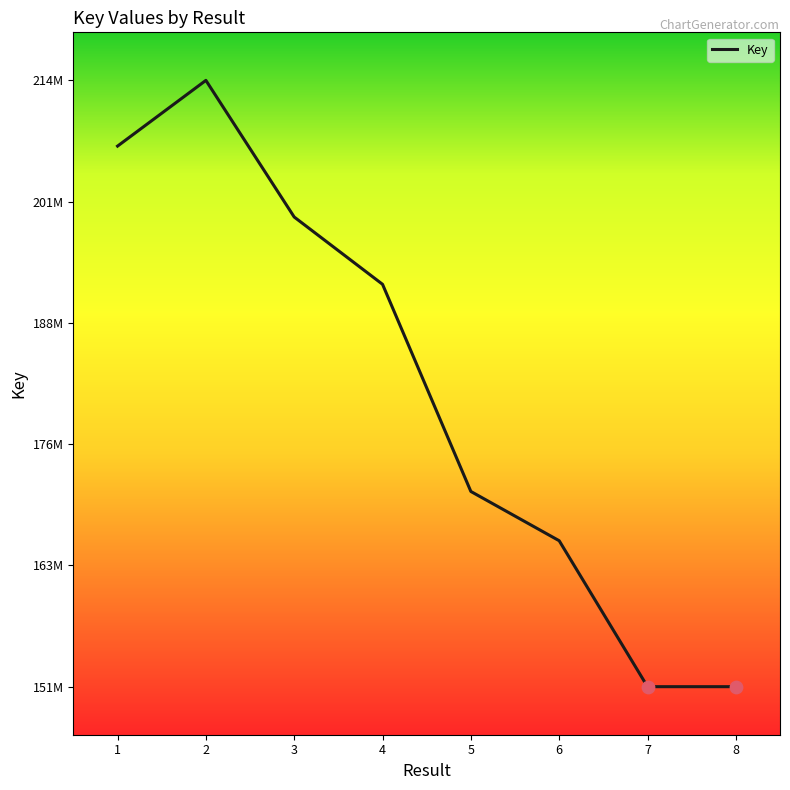

Approximately how many times larger is the value at 2 compared to 4?

1.1